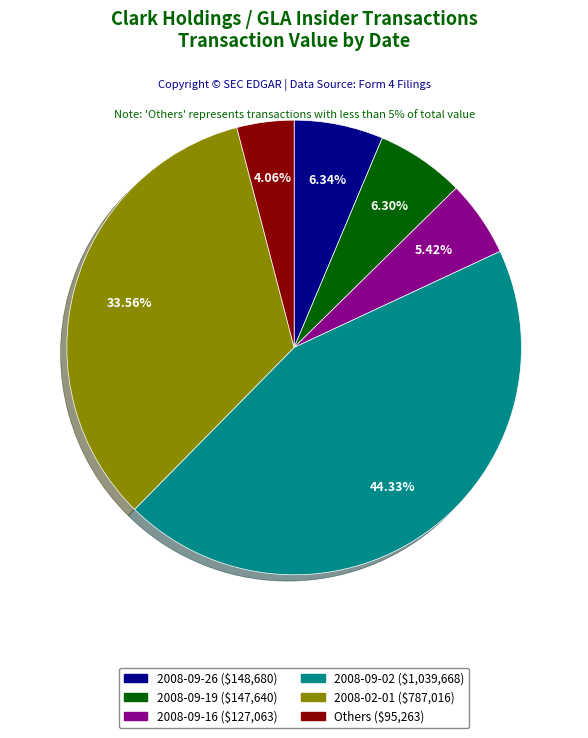

Is there a majority slice in this chart?

No